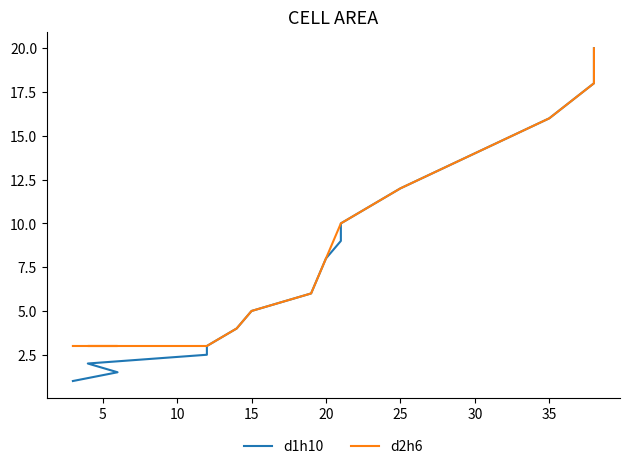

Rank the series at 15 from lowest to highest value.

d1h10, d2h6